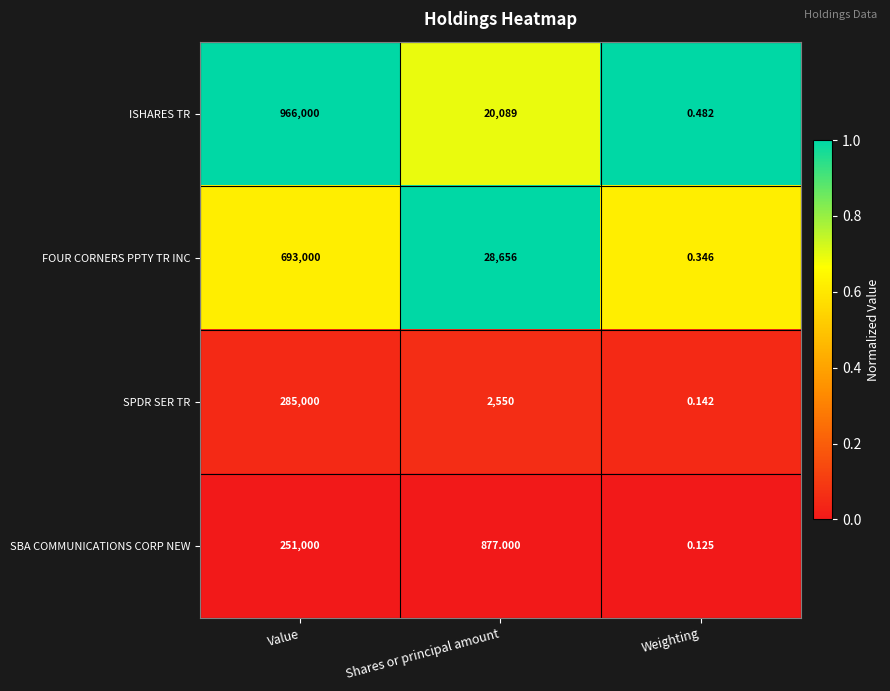

Which series has the largest range (max minus min)?

ISHARES TR